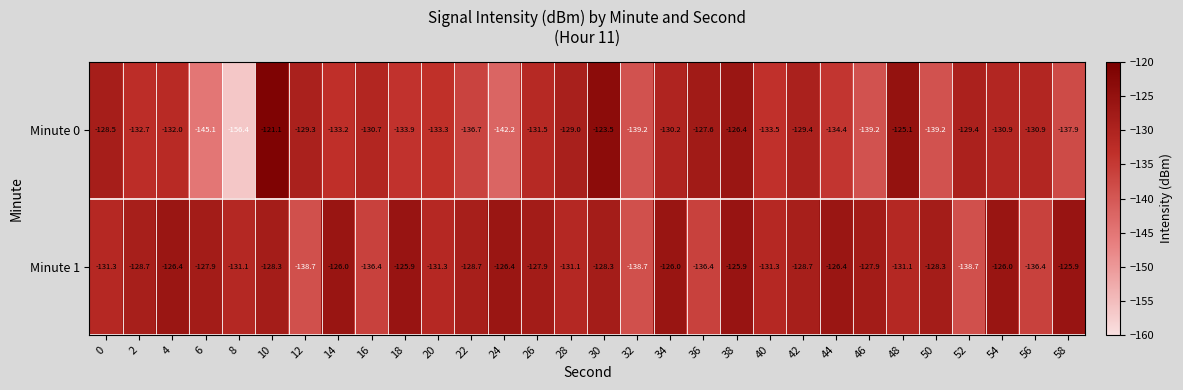

What is the greatest value displayed?

-121.1